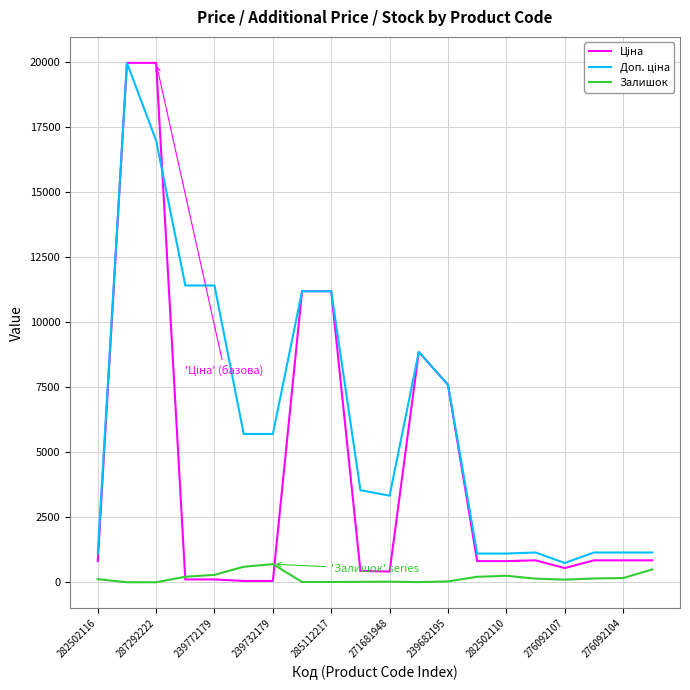

What is the greatest value displayed?

19964.2